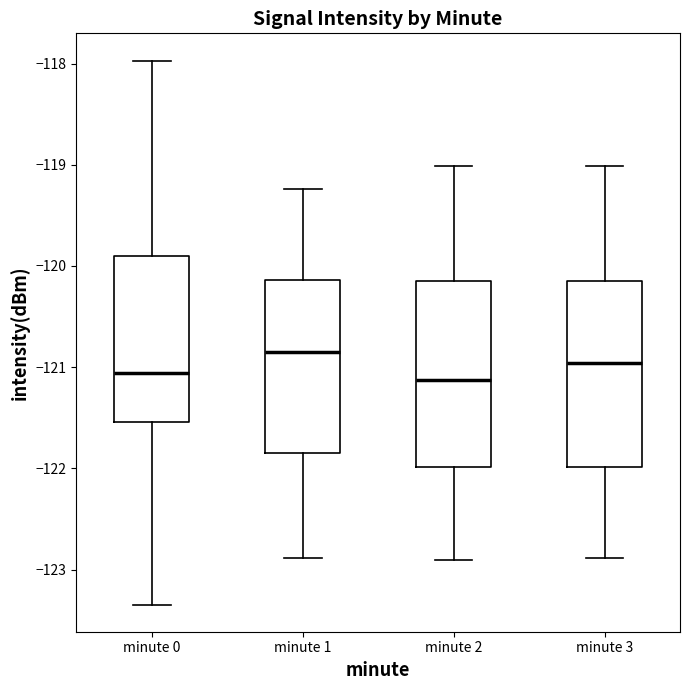

Reading left to right, read every box against the y-axis: the position of its median line, the range the box covers, and the ends of its whiskers. The values are not printed on the chart, so give them approximately, as read against the axis.

minute 0: median -121.1, box -121.5 to -119.9, whiskers -123.3 to -118.0
minute 1: median -120.9, box -121.8 to -120.1, whiskers -122.9 to -119.2
minute 2: median -121.1, box -122.0 to -120.2, whiskers -122.9 to -119.0
minute 3: median -121.0, box -122.0 to -120.2, whiskers -122.9 to -119.0